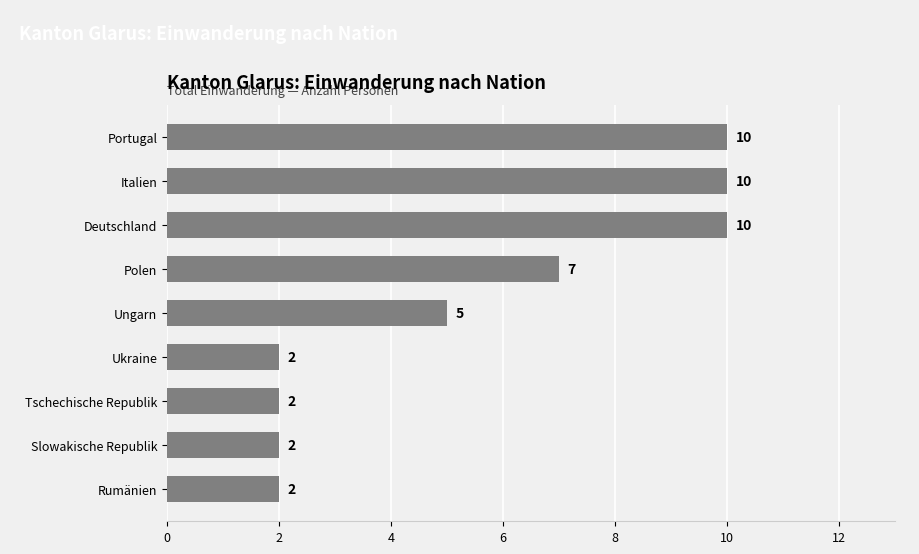

Is it true that the value at Portugal is 10?

True